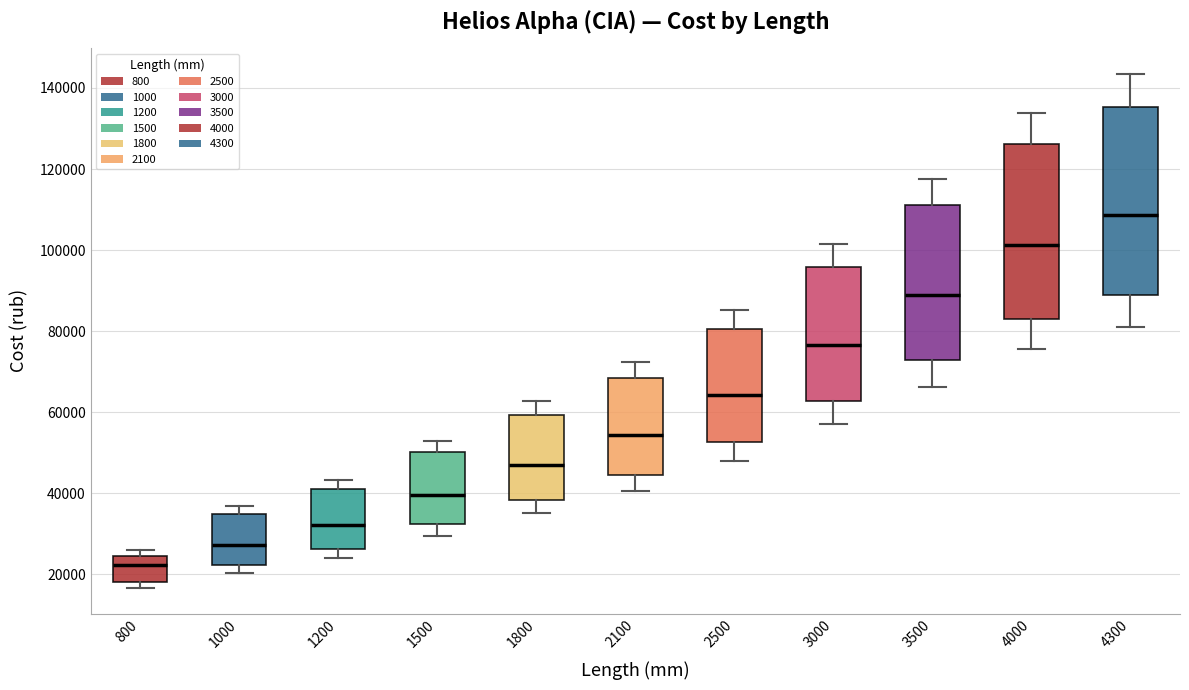

Which box's median line is the highest?

4300